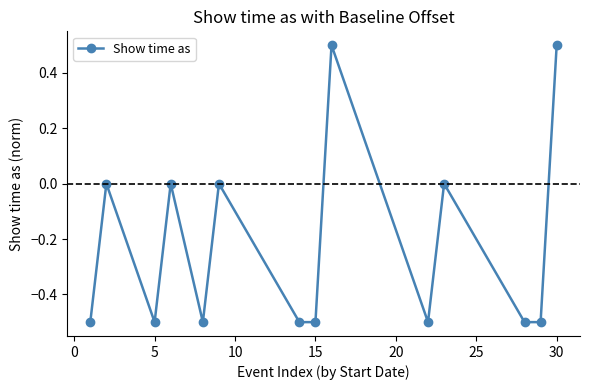

What is the difference between the second highest and second lowest values?

1.0